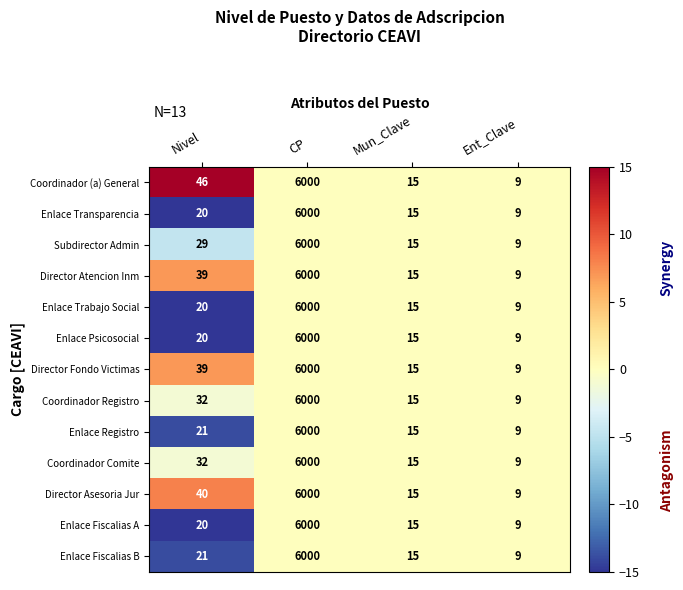

What is the difference between the highest and lowest values at Nivel?

26